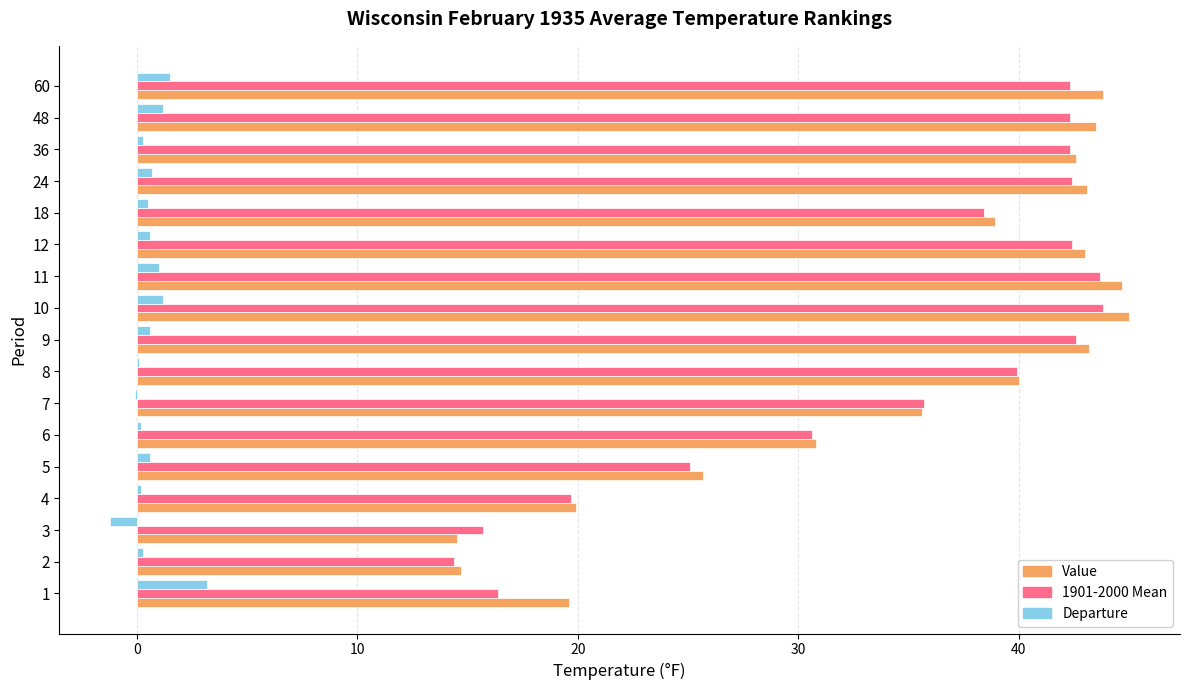

How many categories are shown in the chart?

17